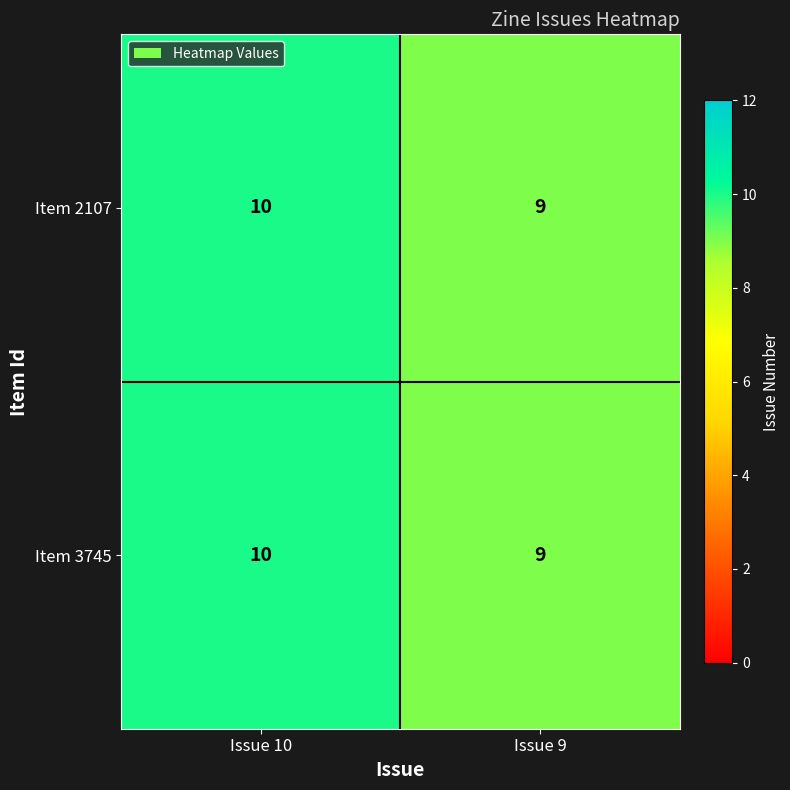

Where is Item 3745 nearest to the value 9?

Issue 9